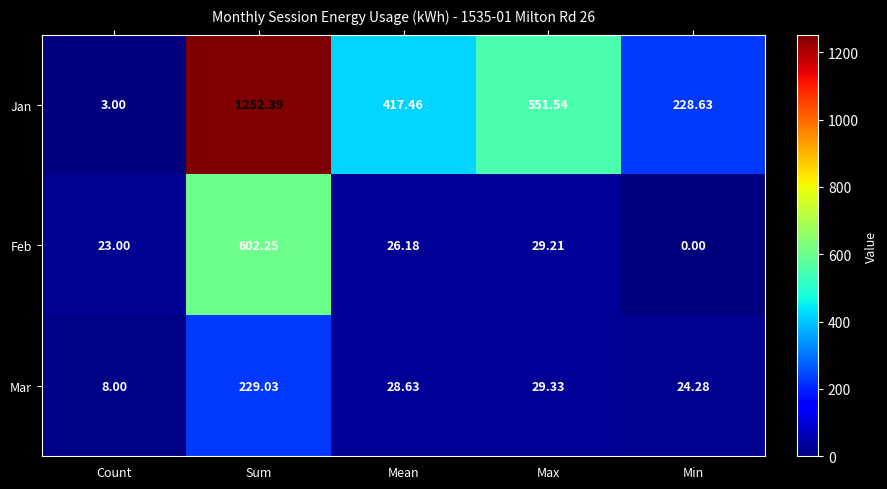

Which series changed the most between Max and Min?

Jan